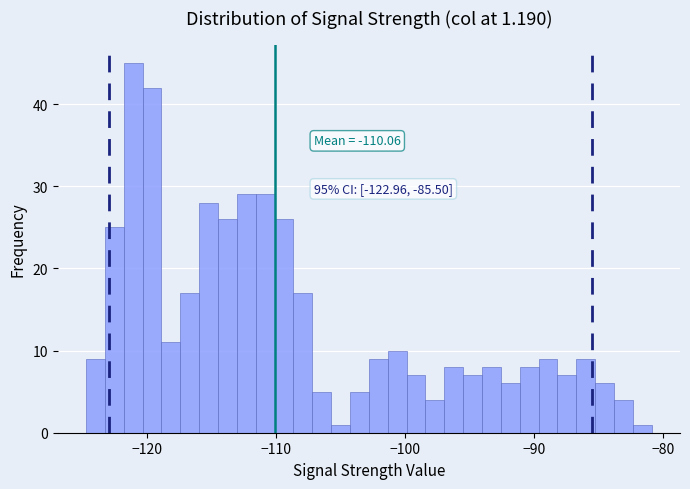

Around what value on the x-axis is the tallest bar? Give the approximate position of its centre, as read against the axis.

-121